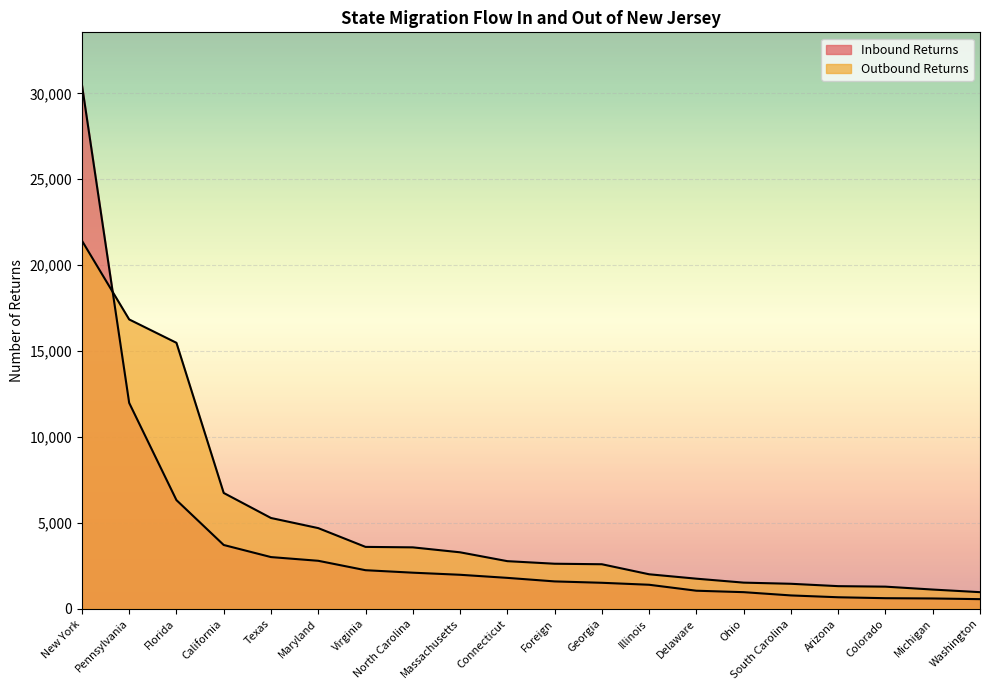

Is it true that Inbound Returns equals 3362 at Virginia?

False